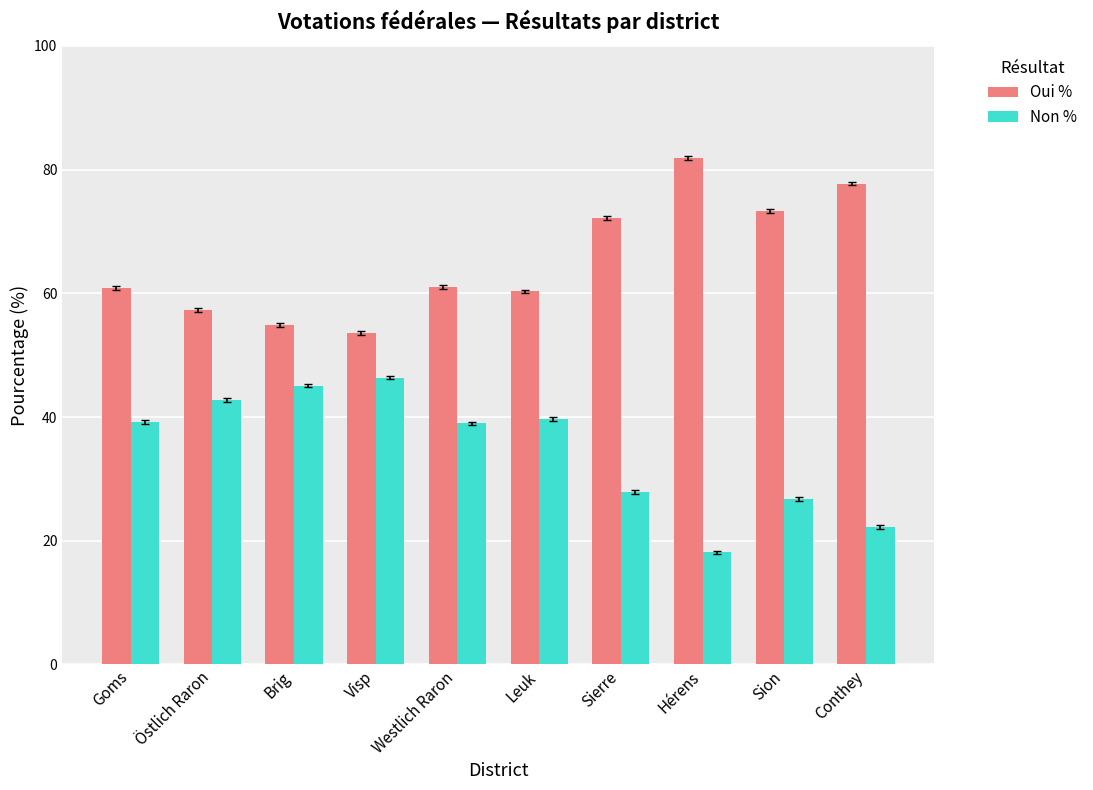

What is the spread (max minus min) of values at Visp?

7.2